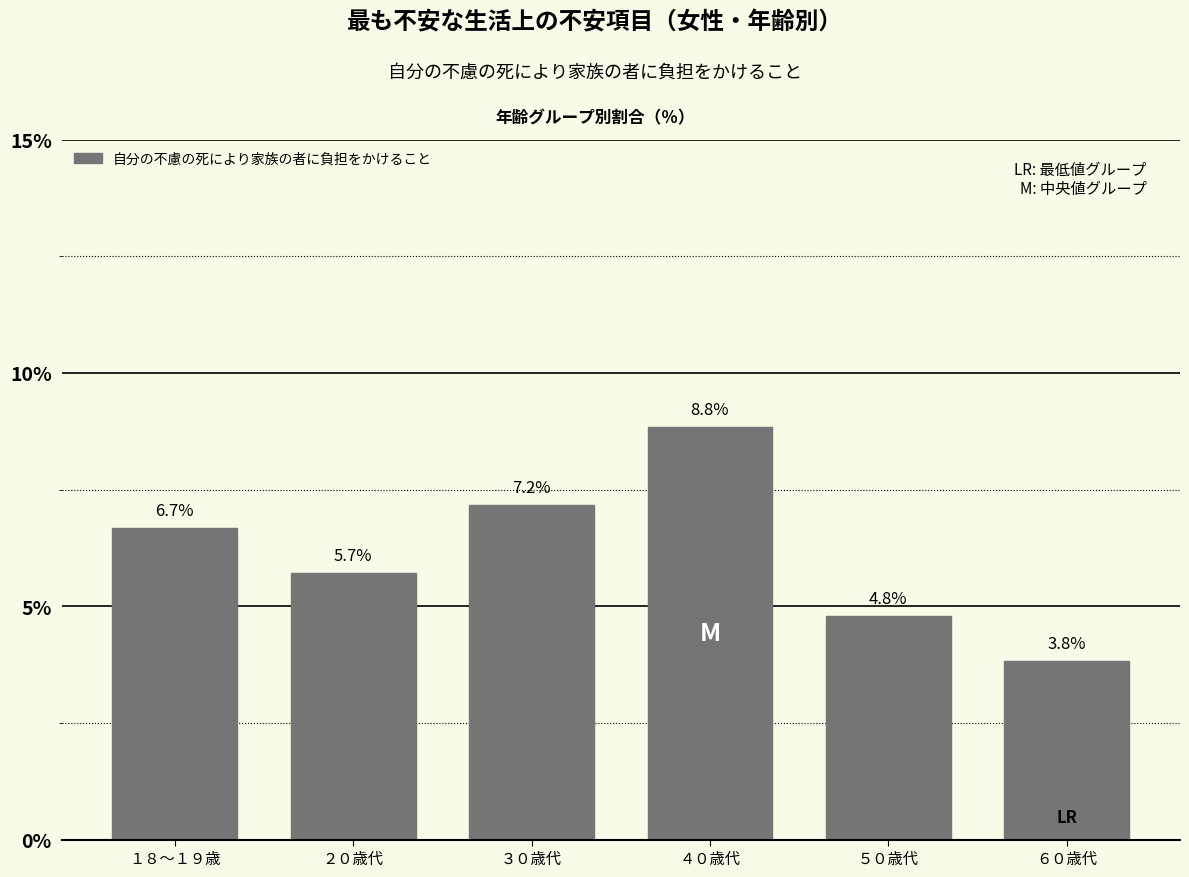

Reading left to right, list all the values displayed in this chart.

１８～１９歳=6.7	２０歳代=5.7	３０歳代=7.2	４０歳代=8.8	５０歳代=4.8	６０歳代=3.8